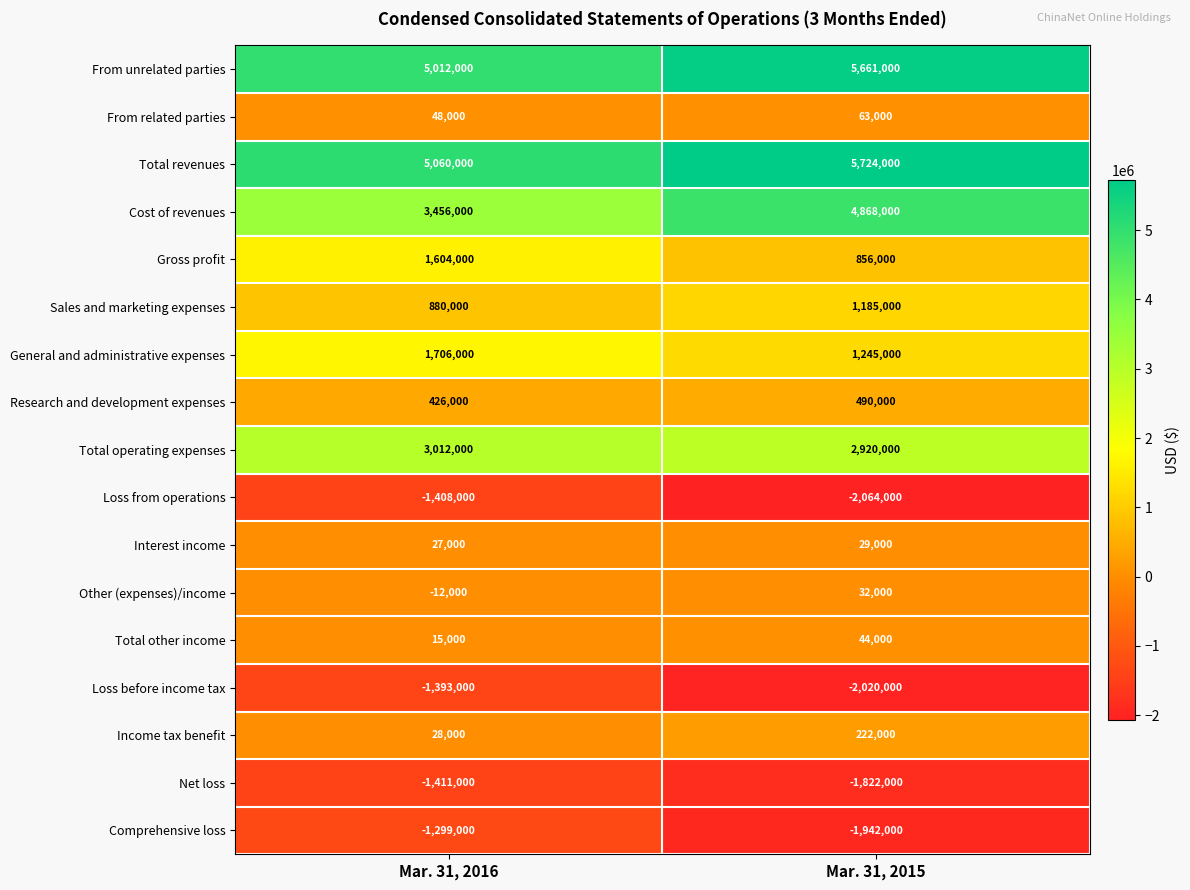

The value of From related parties at Mar. 31, 2016 is 48000. True or false?

True